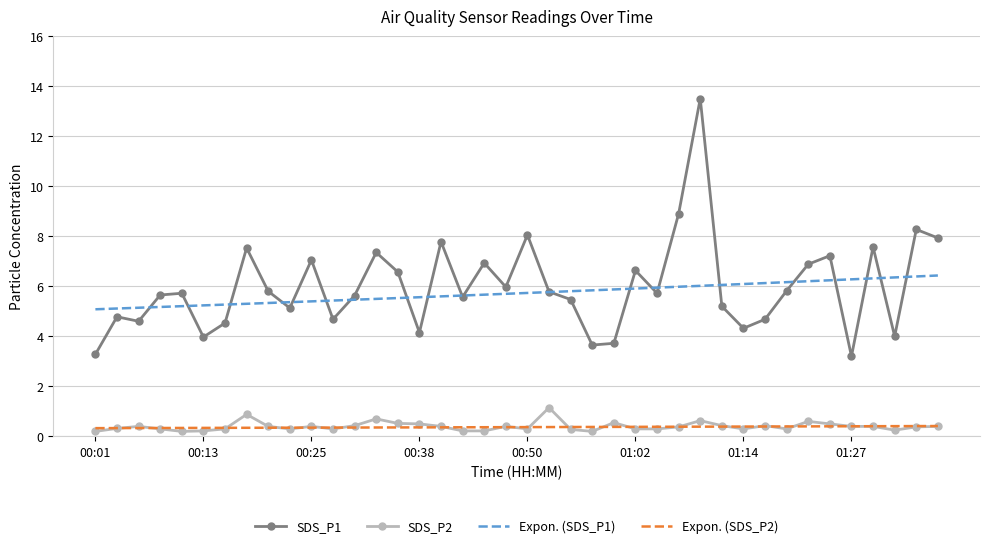

What is the maximum value for Expon. (SDS_P1)?

6.4